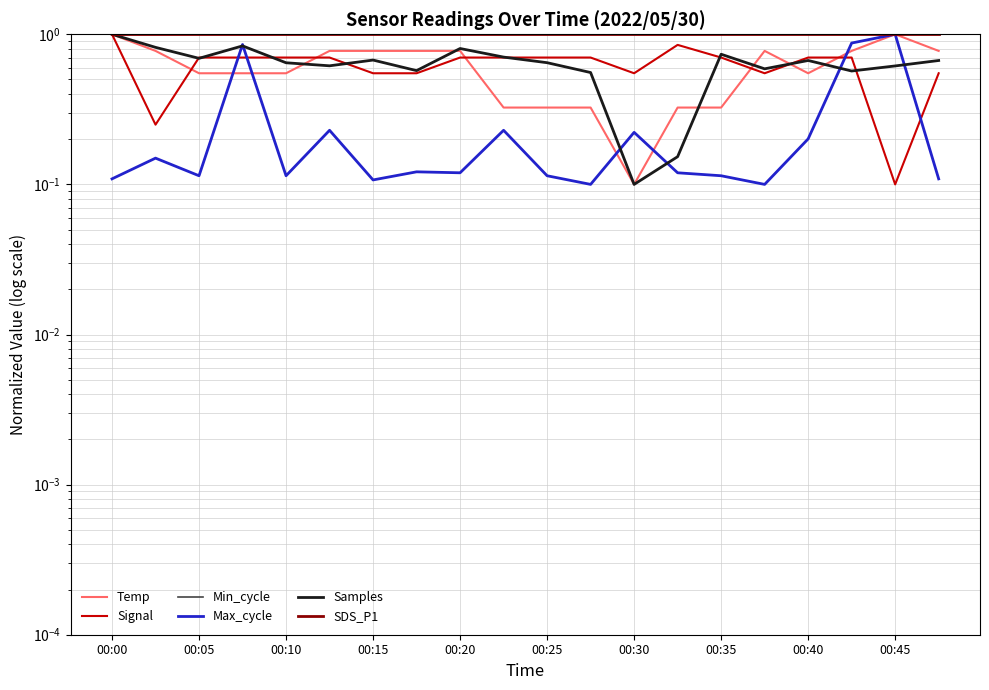

True or false: Min_cycle has more than 1 interior local peaks.

False